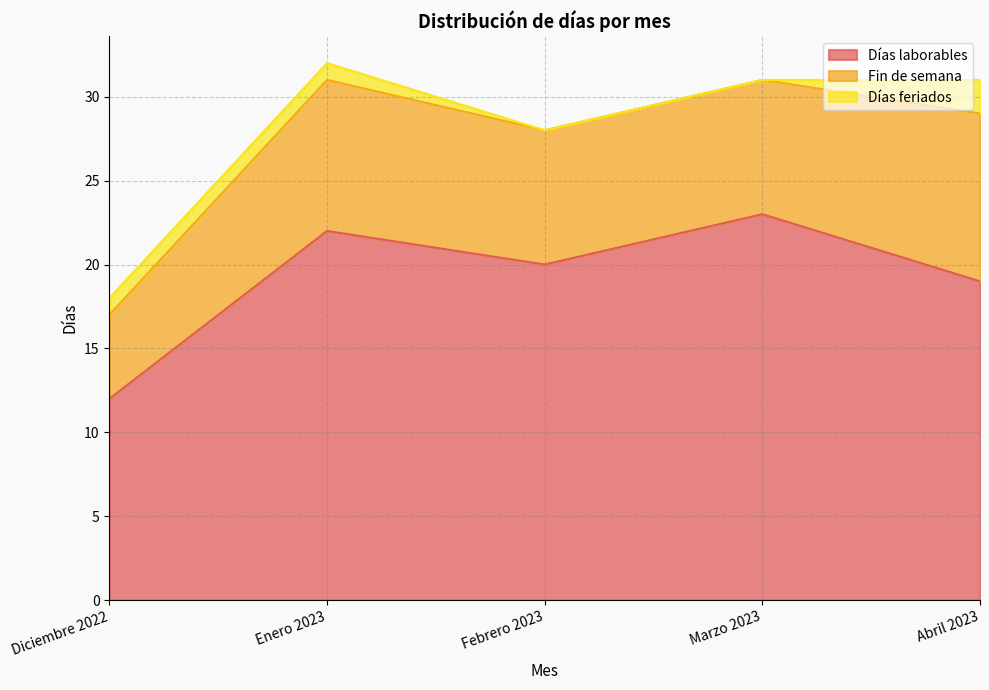

The value of Fin de semana at Febrero 2023 is 8. True or false?

True